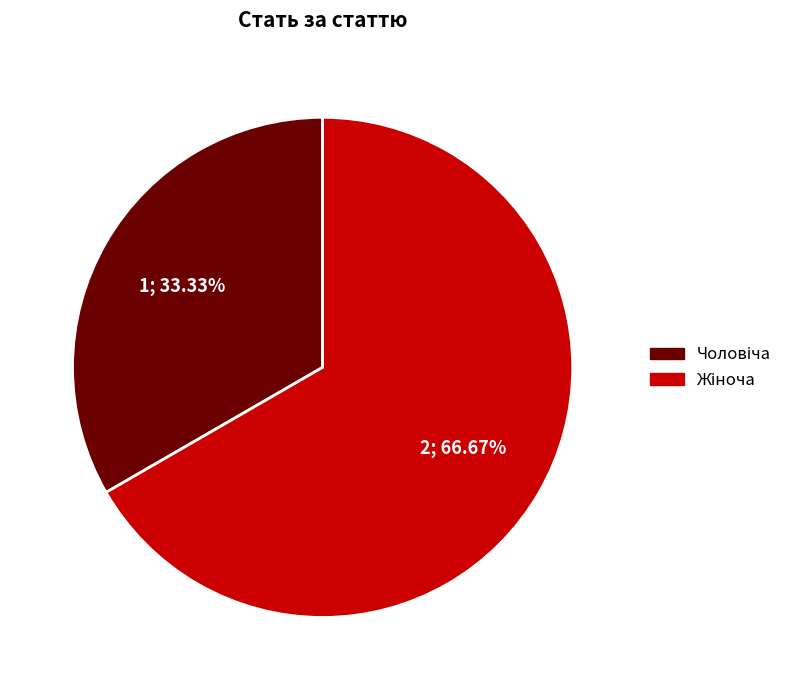

To the nearest percent, what is the difference between the largest and smallest slice percentages?

33%